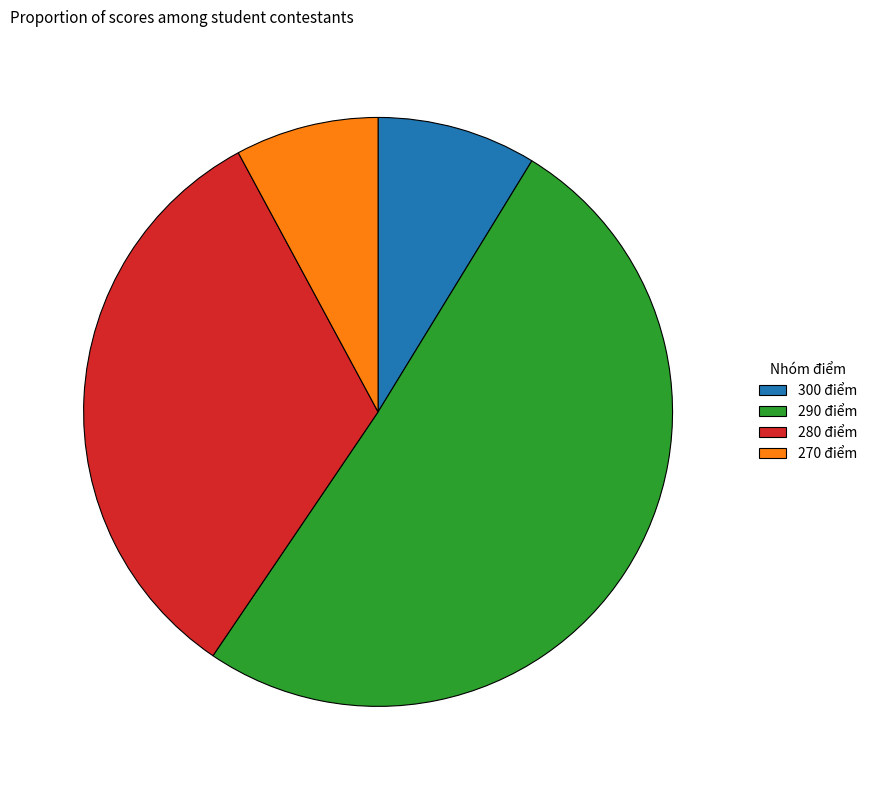

The 290 điểm slice represents 41% of the pie. True or false?

False